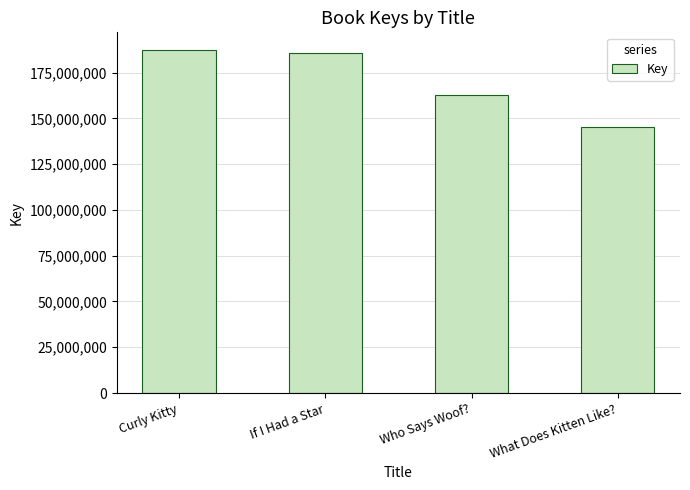

Which label corresponds to the smallest value in the chart?

What Does Kitten Like?